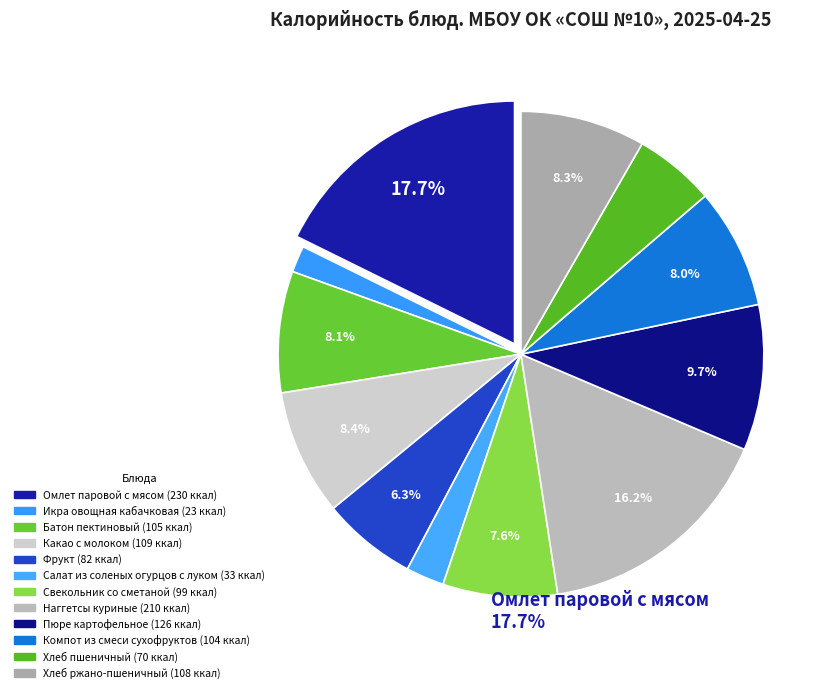

To the nearest percent, what is the difference between the Омлет паровой с мясом and Наггетсы куриные slice percentages?

2%